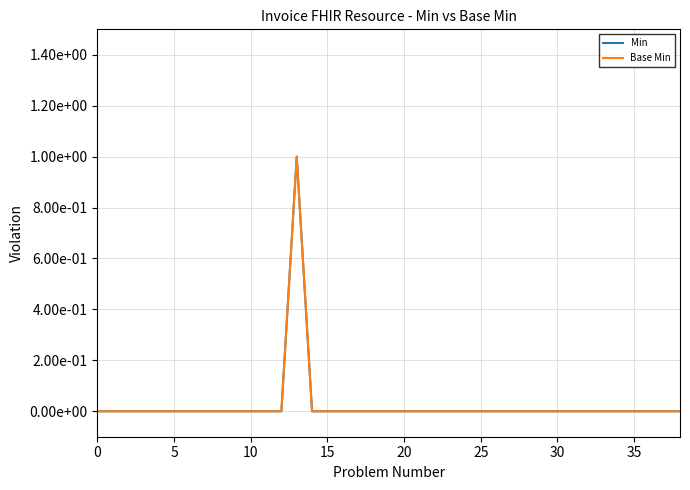

How many data points in Base Min are above 0?

1